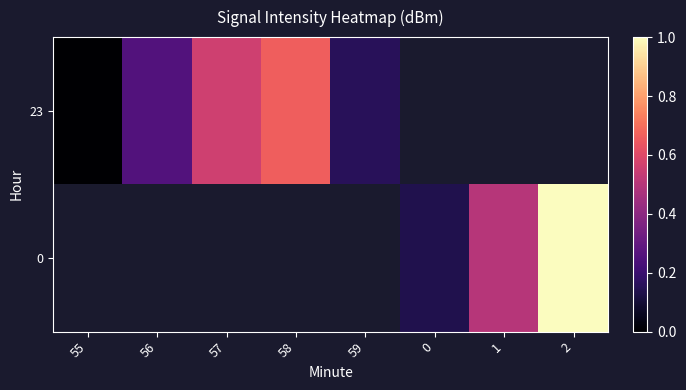

Rank the series by their average value, from lowest to highest.

23, 0